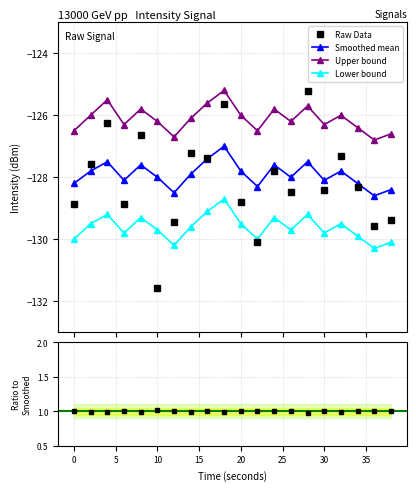

True or false: upper_bound and lower_bound intersect in this chart.

False